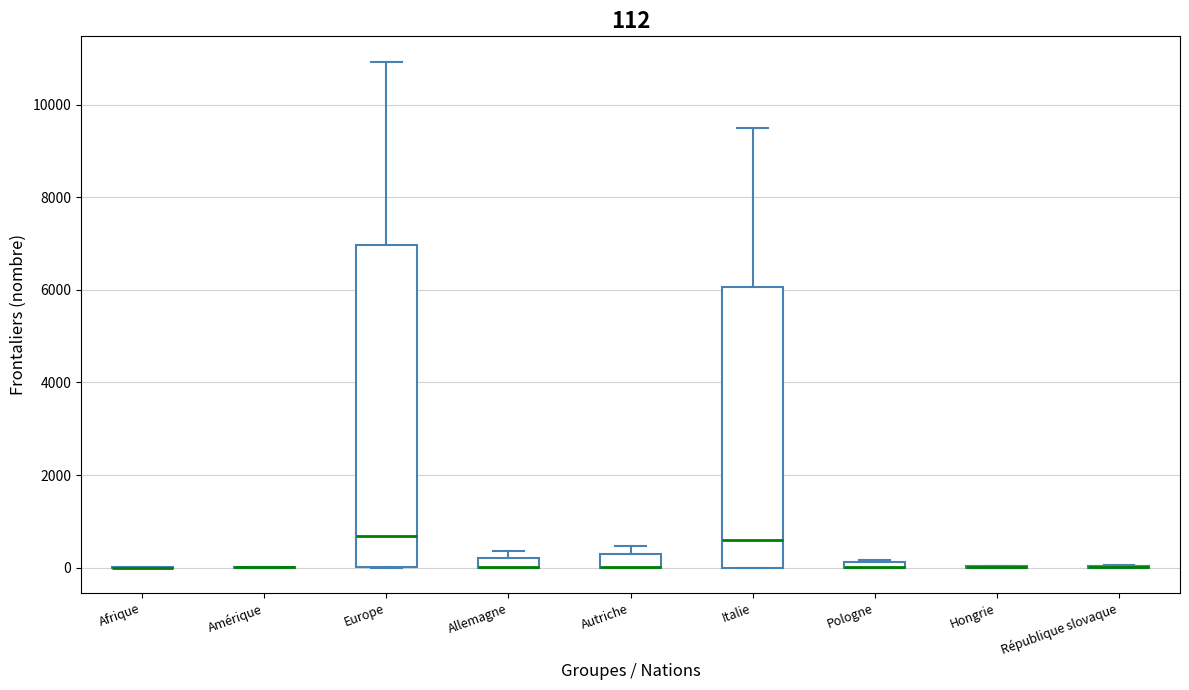

Which box is the tallest, from its lower edge to its upper edge?

Europe